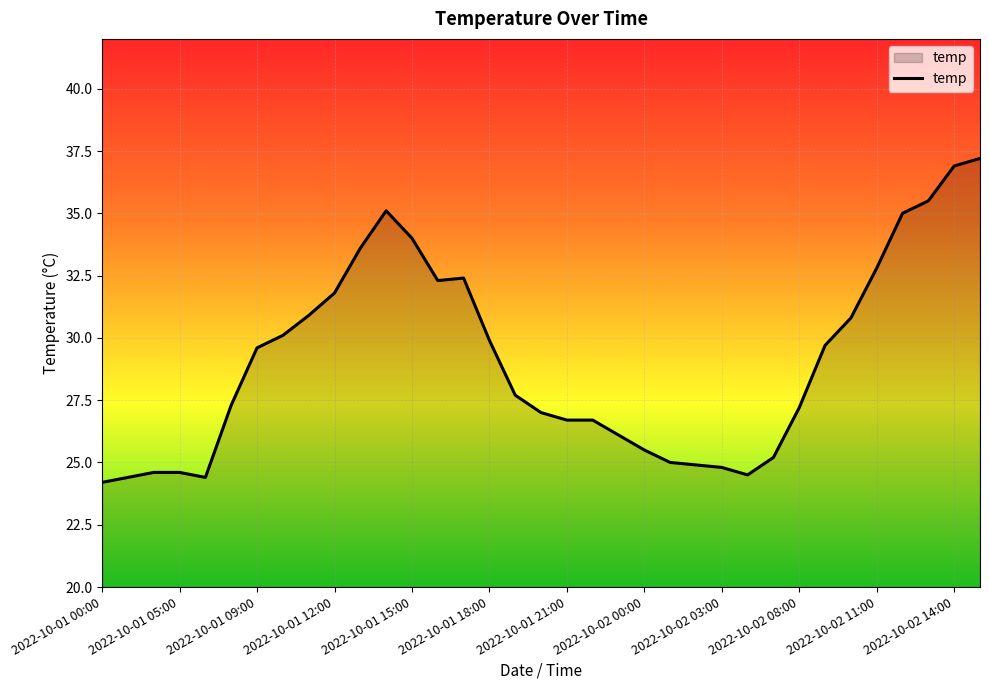

What is the difference between the maximum and minimum values?

13.0